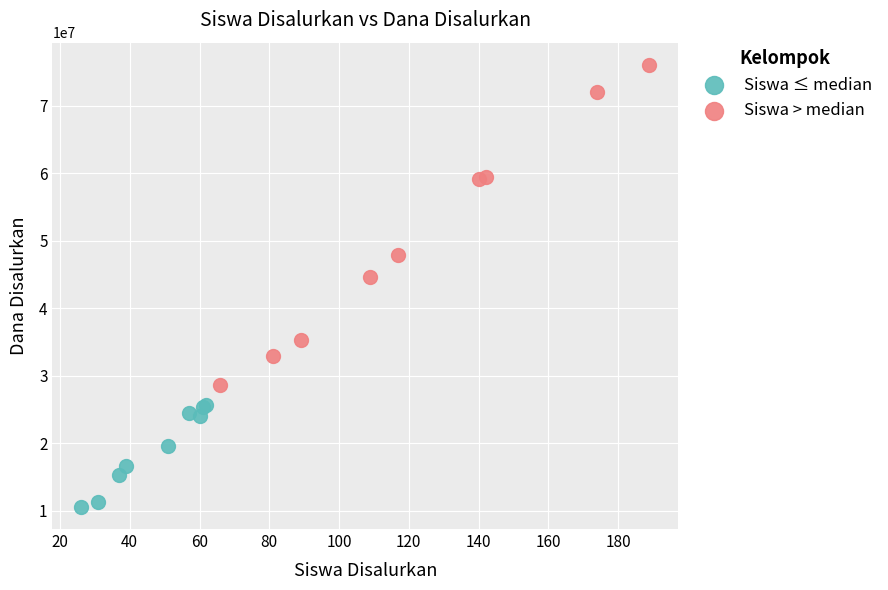

Which series has the widest spread of Y values?

Siswa > median